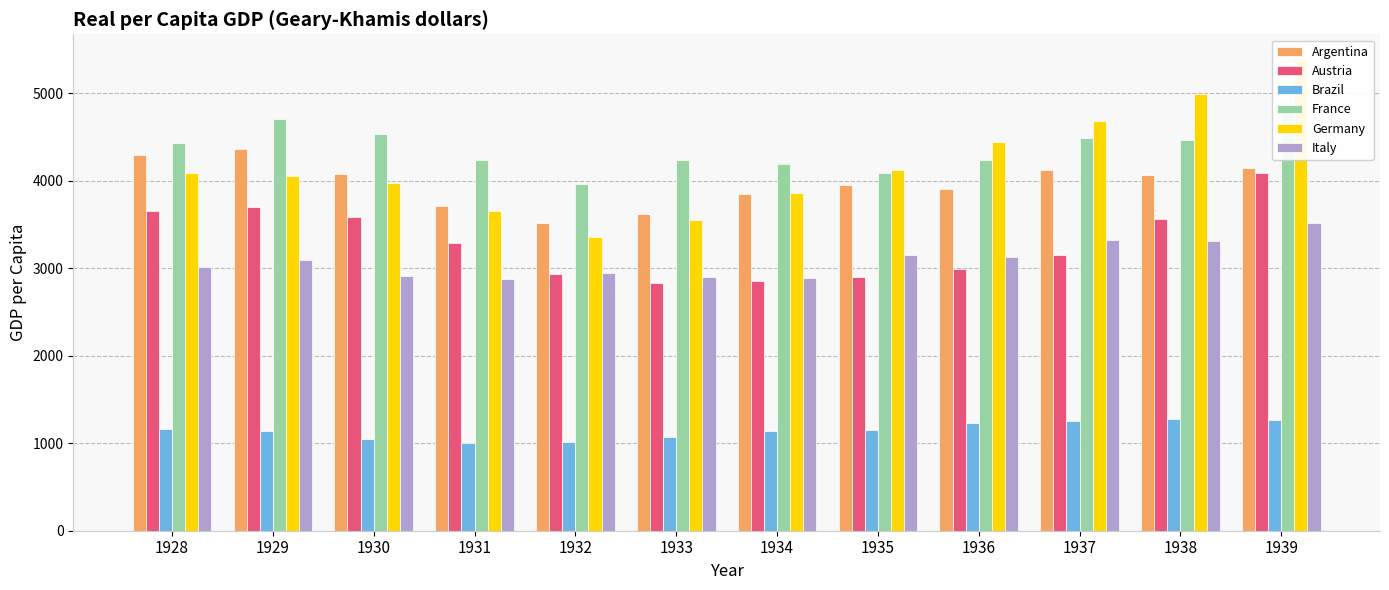

Which series has the largest range (max minus min)?

Germany